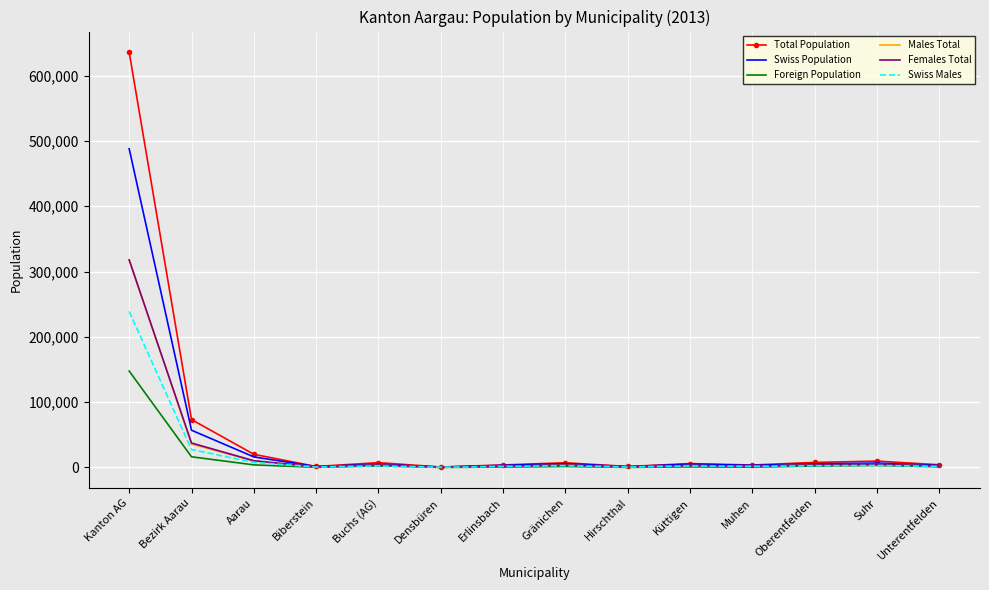

At which label does Males Total reach its peak?

Kanton AG